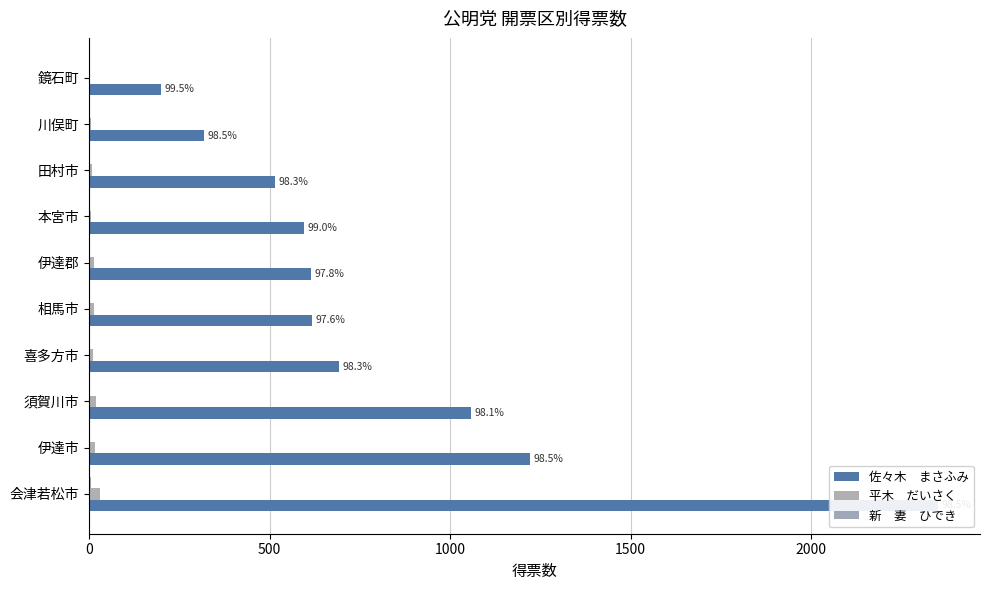

Is the value of 佐々木　まさふみ at 喜多方市 greater than the value of 平木　だいさく at 喜多方市?

Yes